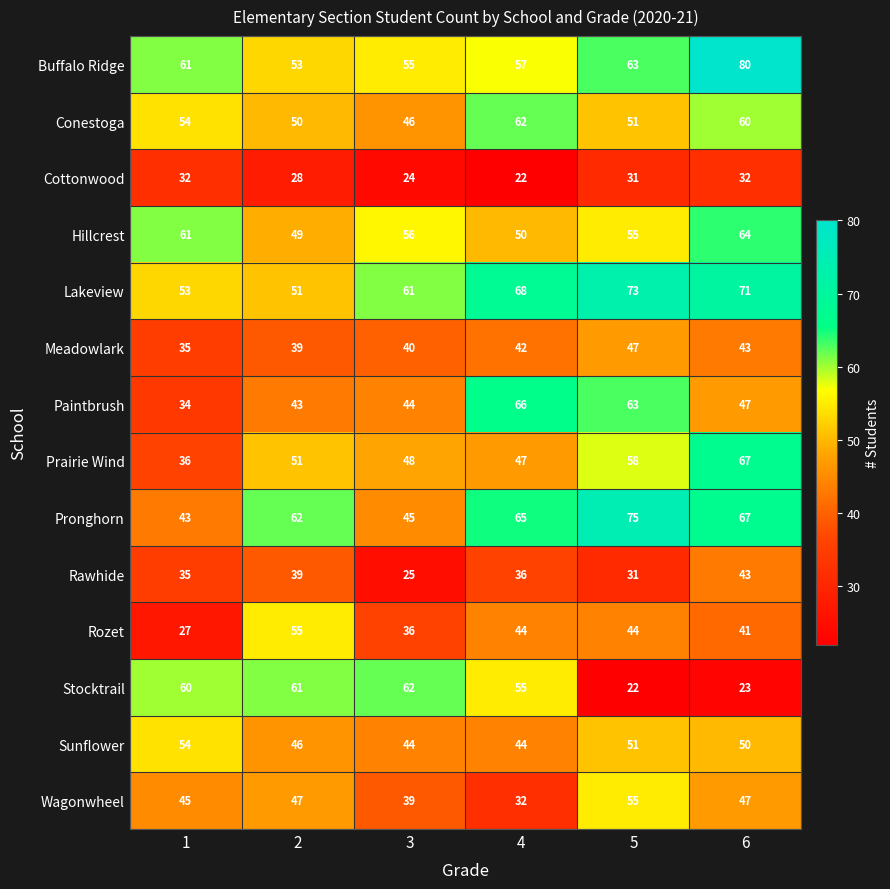

What is the difference between the second highest and second lowest values in the Pronghorn series?

22